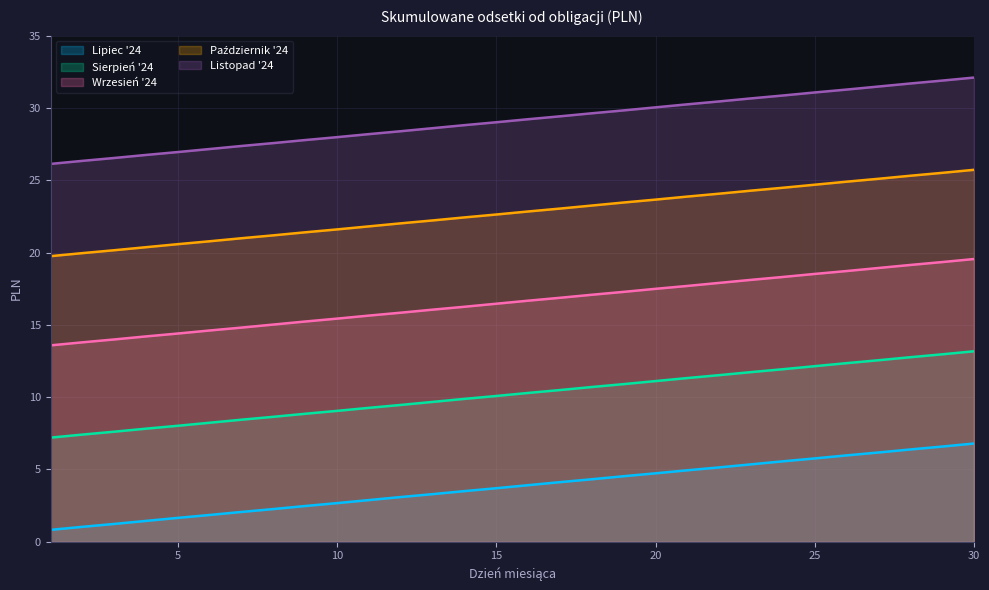

Rank the series by their maximum value, from highest to lowest.

Listopad '24, Październik '24, Wrzesień '24, Sierpień '24, Lipiec '24